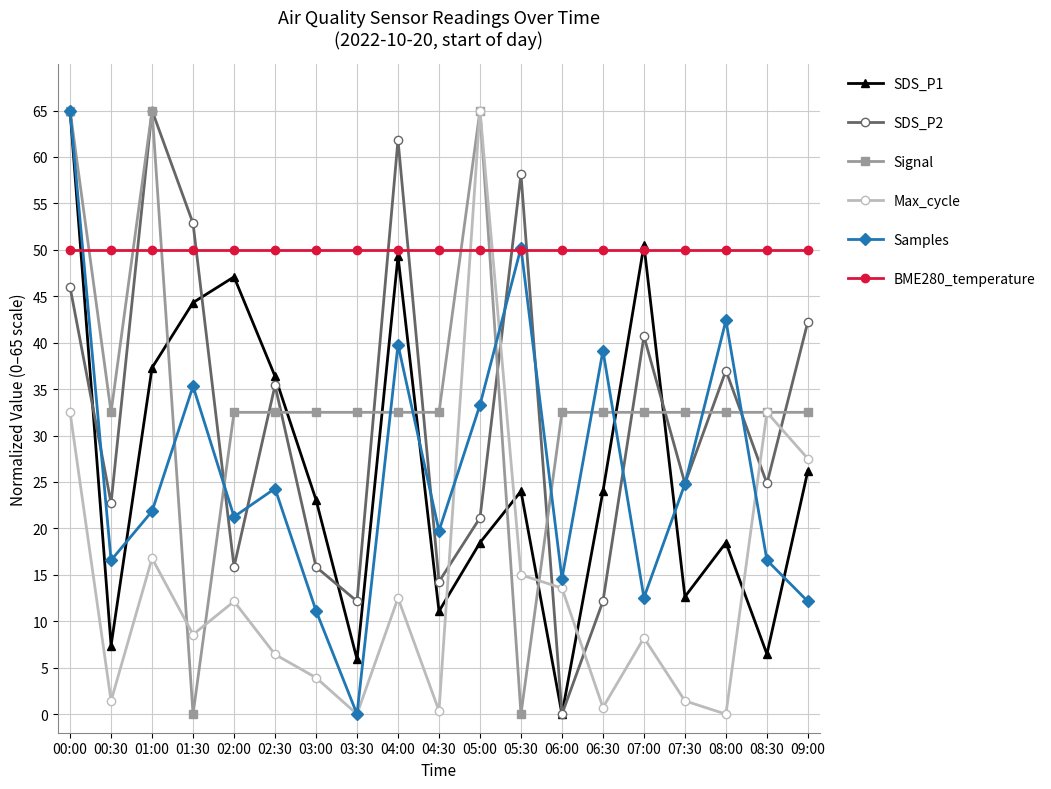

Is this an area chart (filled region under the line)?

No